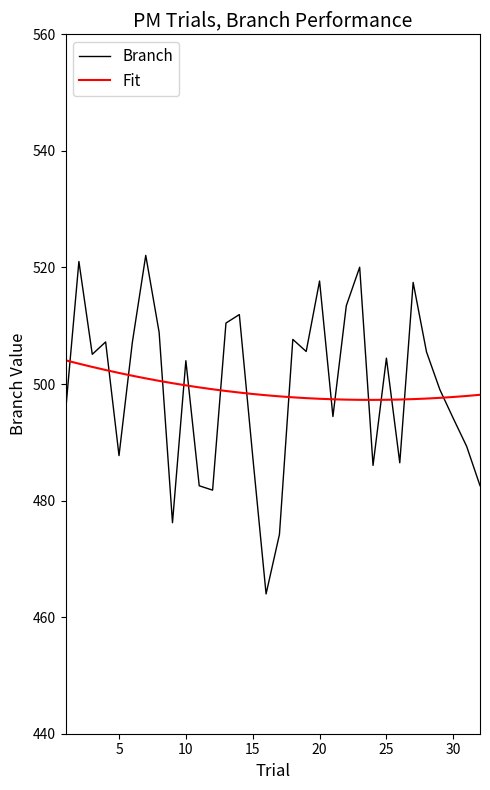

True or false: Fit and Branch cross at least once.

True